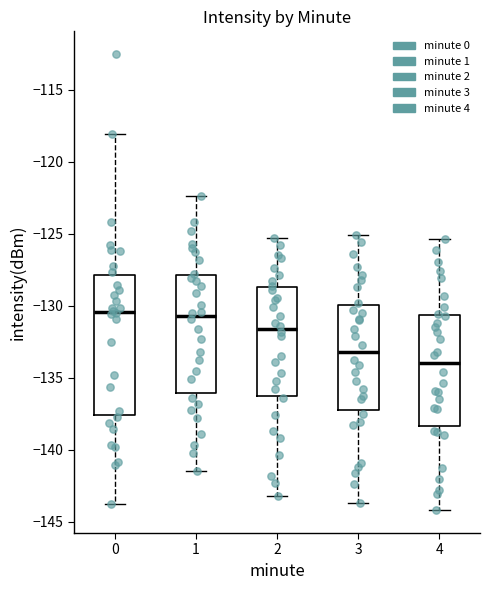

Reading left to right, transcribe this box plot: for each box, give where its median line is, the range the box spans, and where its two whiskers end, as read against the y-axis. The values are not printed on the chart, so give them approximately, as read against the axis.

0: median -130.5, box -137.5 to -128.0, whiskers -144.0 to -118.0
1: median -130.5, box -136.0 to -128.0, whiskers -141.5 to -122.5
2: median -131.5, box -136.0 to -128.5, whiskers -143.0 to -125.5
3: median -133.0, box -137.0 to -130.0, whiskers -143.5 to -125.0
4: median -134.0, box -138.5 to -130.5, whiskers -144.0 to -125.5